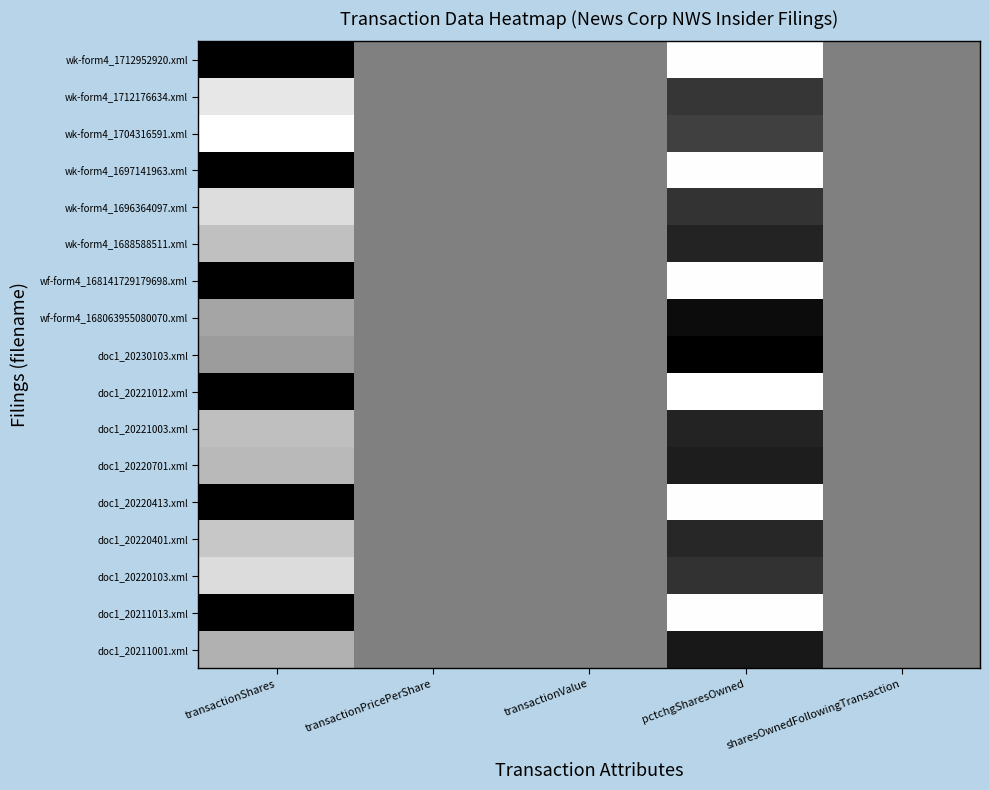

Rank the series at sharesOwnedFollowingTransaction from highest to lowest value.

wk-form4_1712952920.xml, wk-form4_1712176634.xml, wk-form4_1704316591.xml, wk-form4_1697141963.xml, wk-form4_1696364097.xml, wk-form4_1688588511.xml, wf-form4_168141729179698.xml, wf-form4_168063955080070.xml, doc1_20230103.xml, doc1_20221012.xml, doc1_20221003.xml, doc1_20220701.xml, doc1_20220413.xml, doc1_20220401.xml, doc1_20220103.xml, doc1_20211013.xml, doc1_20211001.xml